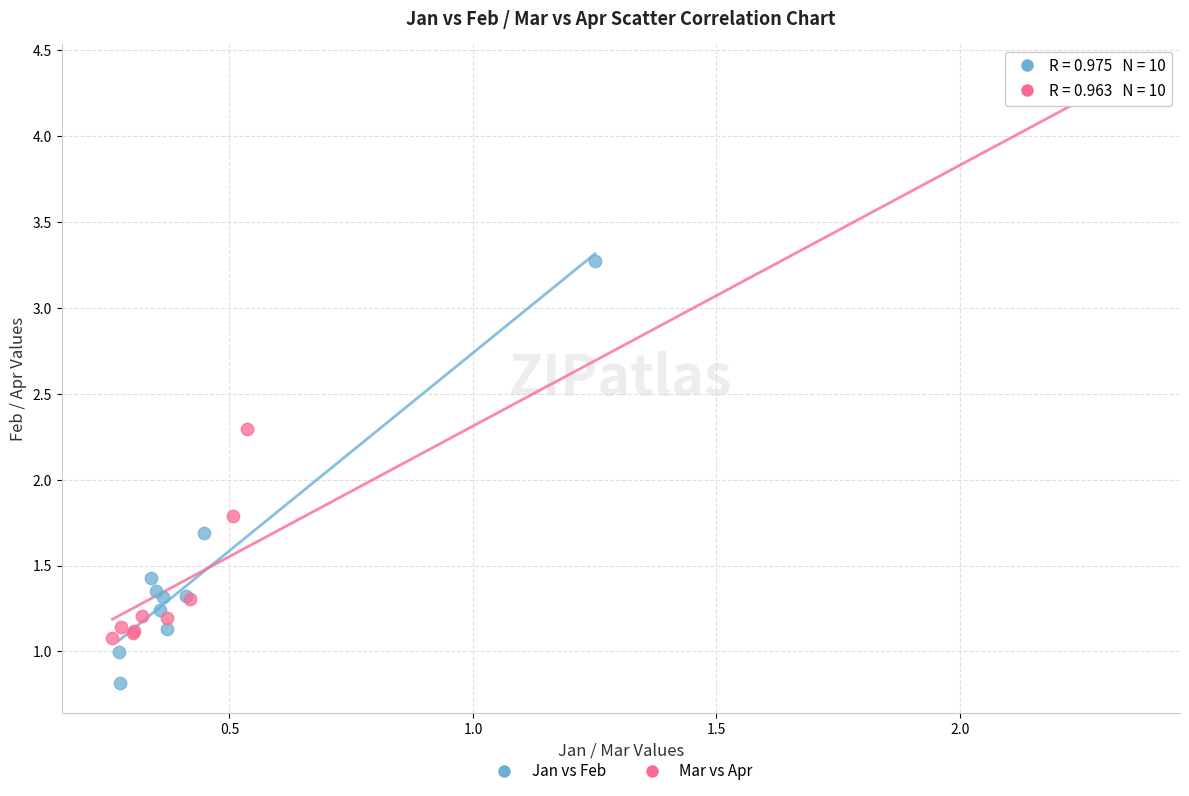

What are all the series names shown in the legend?

Jan vs Feb, Mar vs Apr